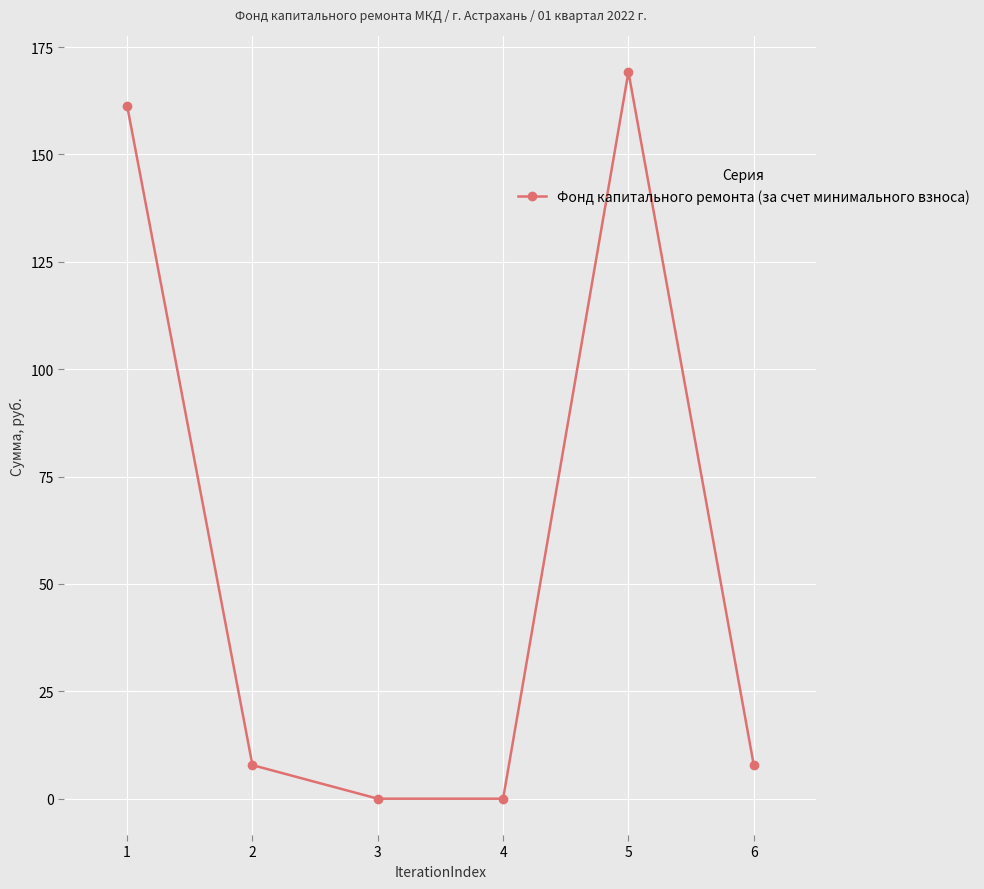

What is the difference between the values at 3 and 2?

7.8